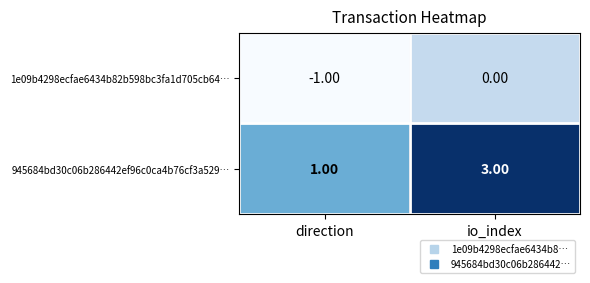

At which category is the sum across all series the highest?

io_index